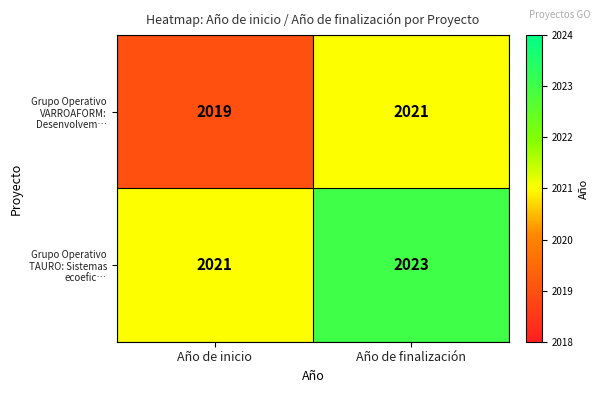

What is the maximum value for Grupo Operativo VARROAFORM: Desenvolvem…?

2021